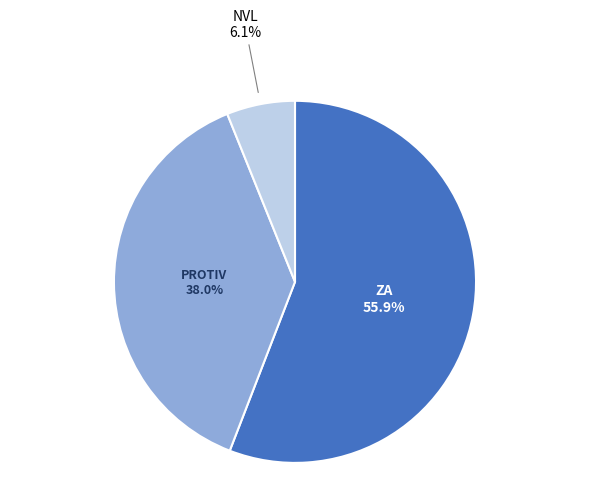

Is the sum of PROTIV and NVL greater than half?

No